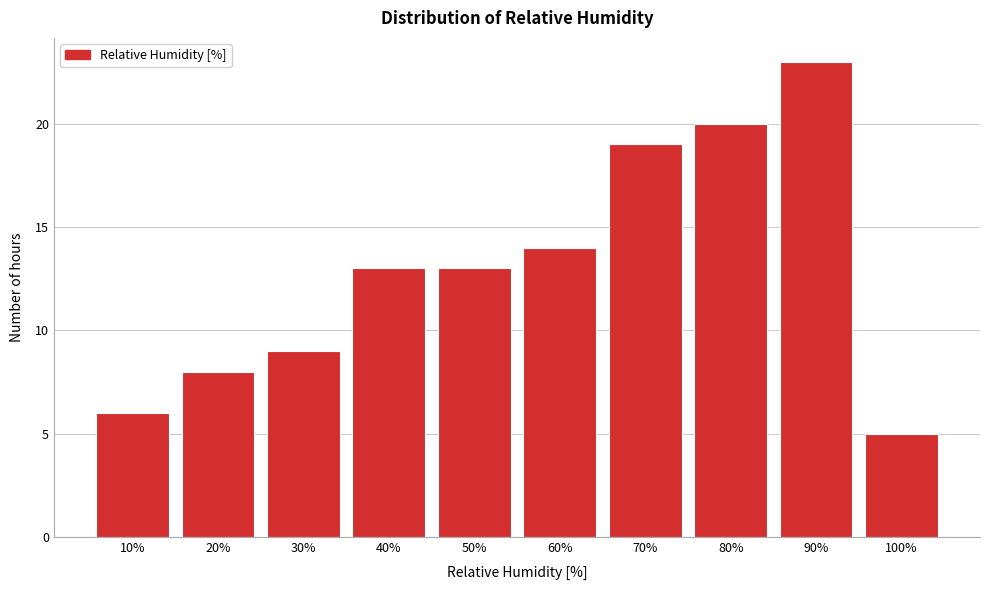

Reading left to right, what are all the values shown in this chart?

6	8	9	13	13	14	19	20	23	5